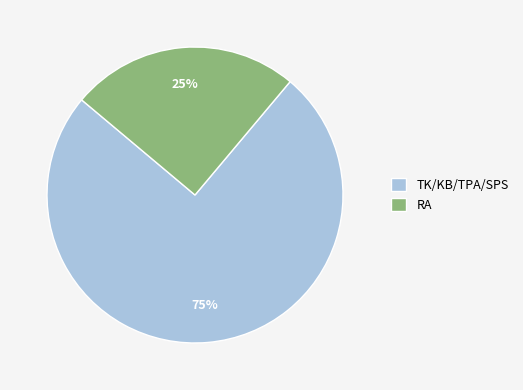

How many slices are in this pie chart?

2